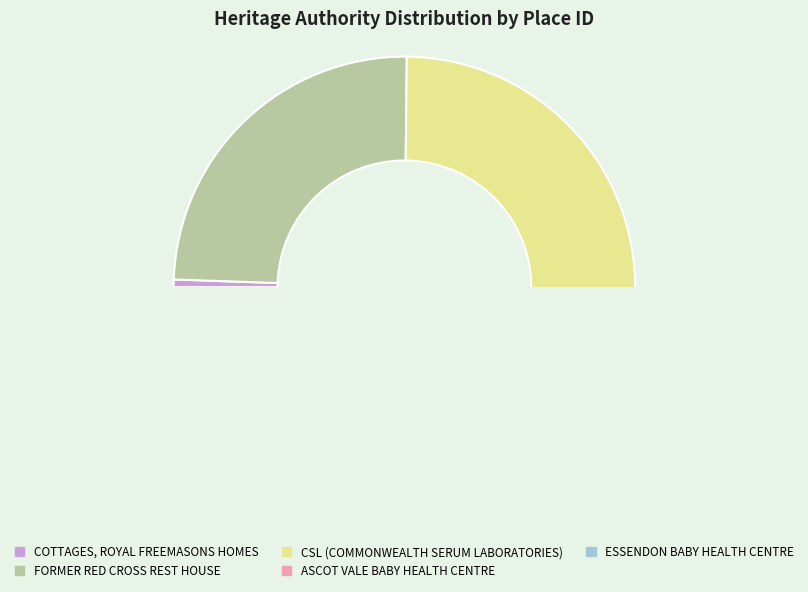

The ASCOT VALE BABY HEALTH CENTRE slice represents 18% of the pie. True or false?

False